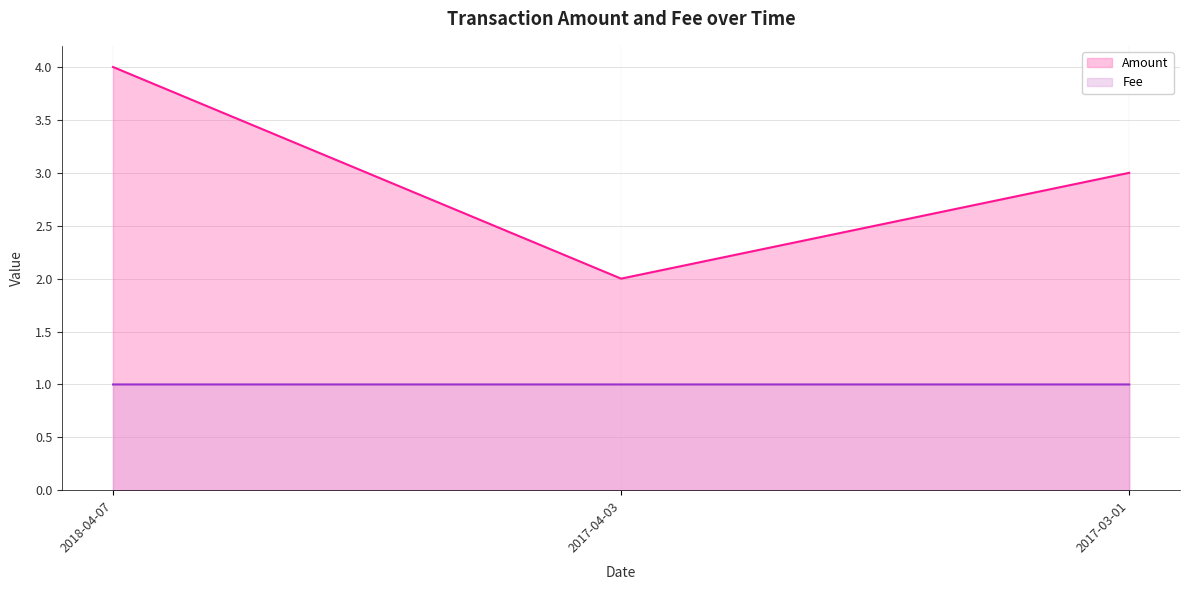

What is the value of the Fee point at the 1st from the left?

1.0